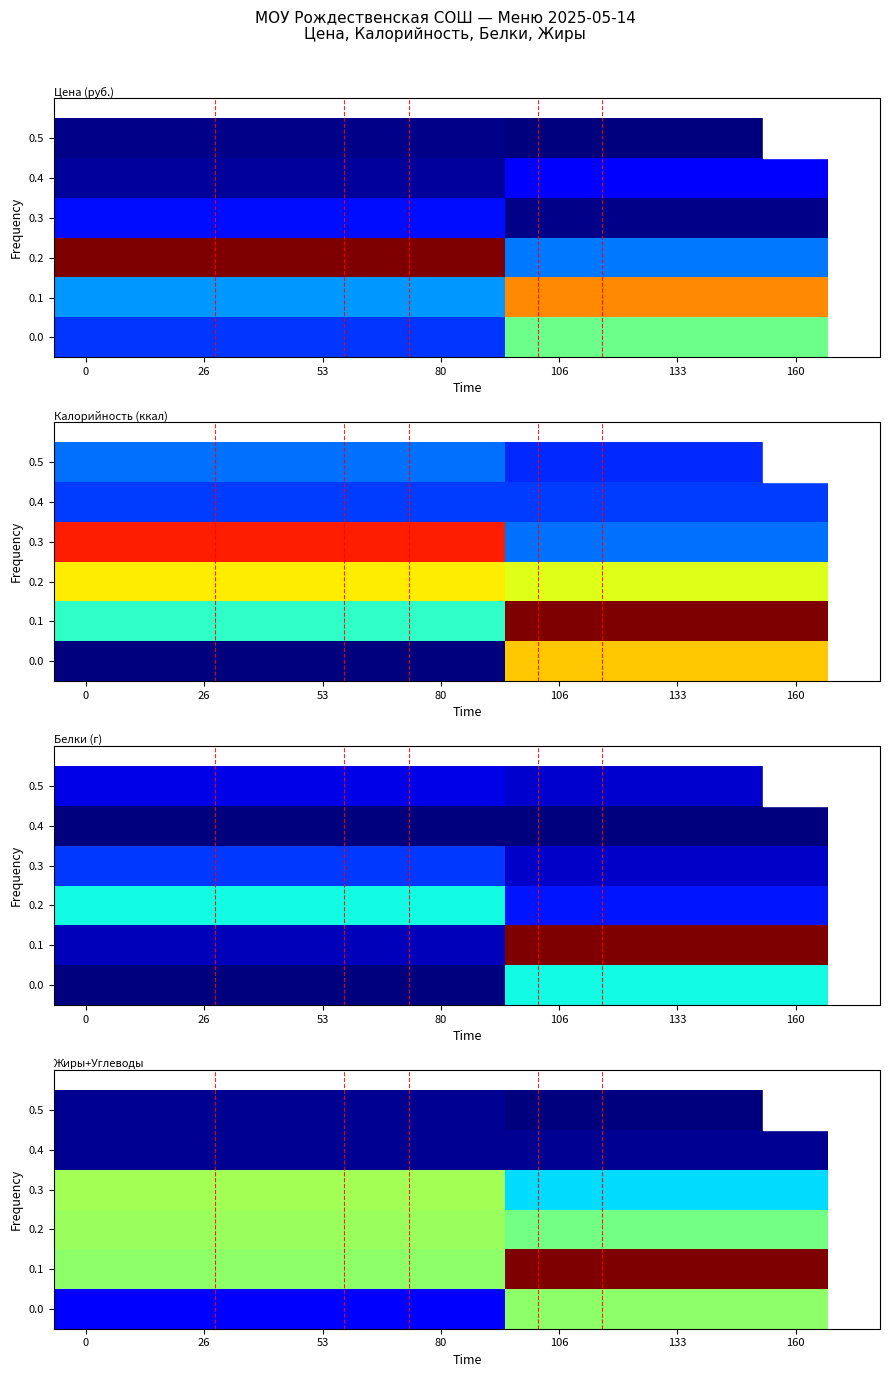

Is it true that 0.2 equals 9.7 at 0?

True